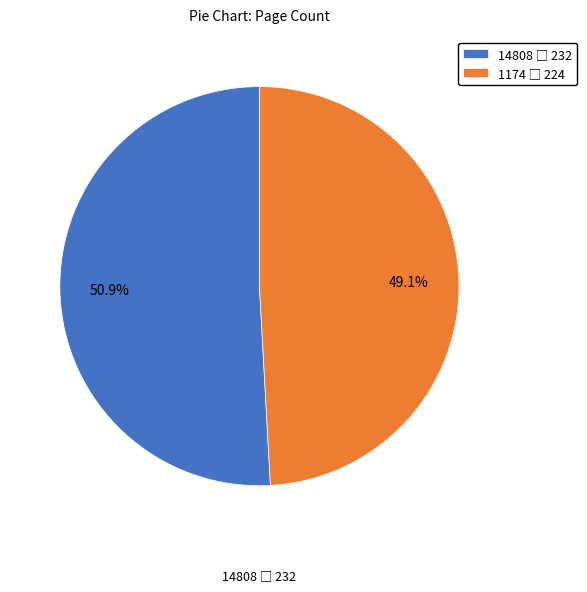

How many slices are in this pie chart?

2